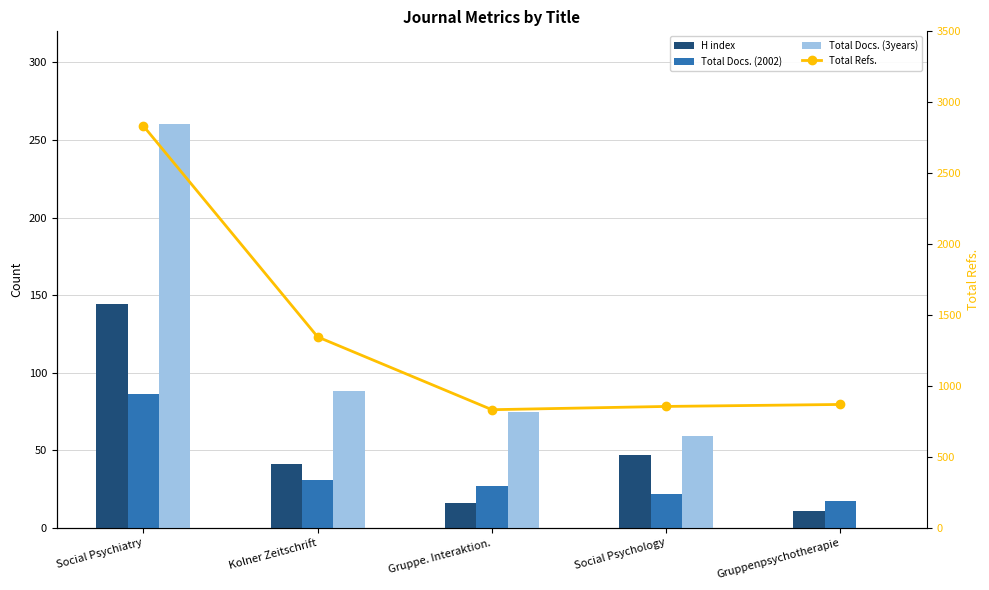

Are the bars horizontal?

No